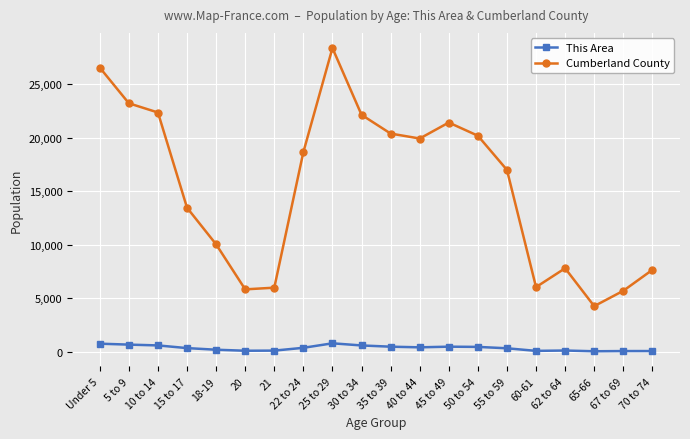

The value of Cumberland County at 40 to 44 is 12849. True or false?

False